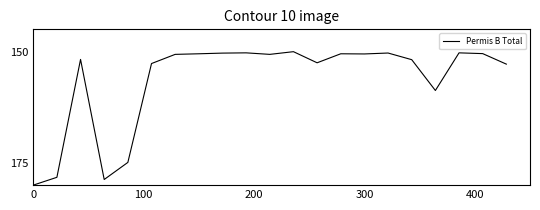

What is the maximum value shown in the chart?

180.0